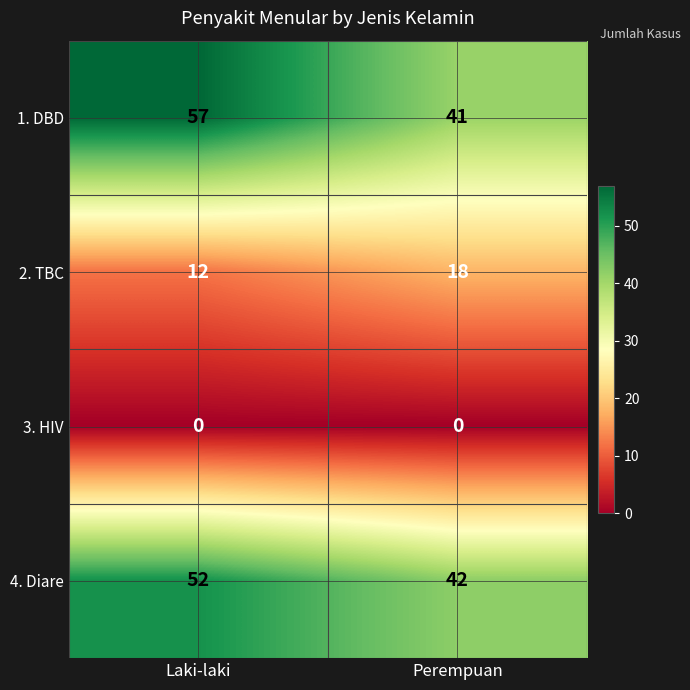

True or false: 4. Diare has a value of 92 at Laki-laki.

False